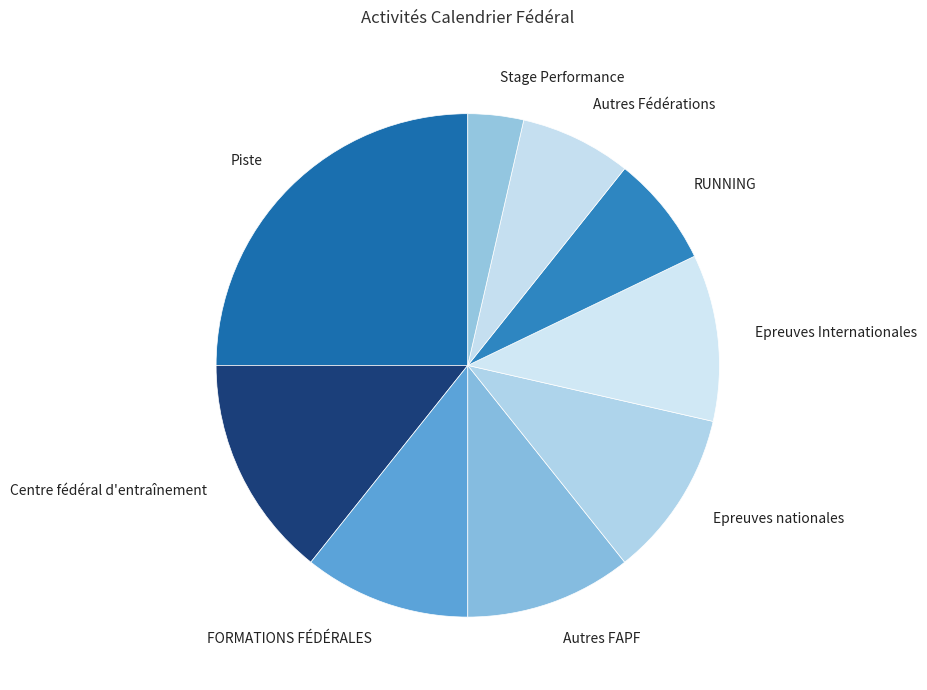

Does Epreuves Internationales account for over 50% of the chart?

No